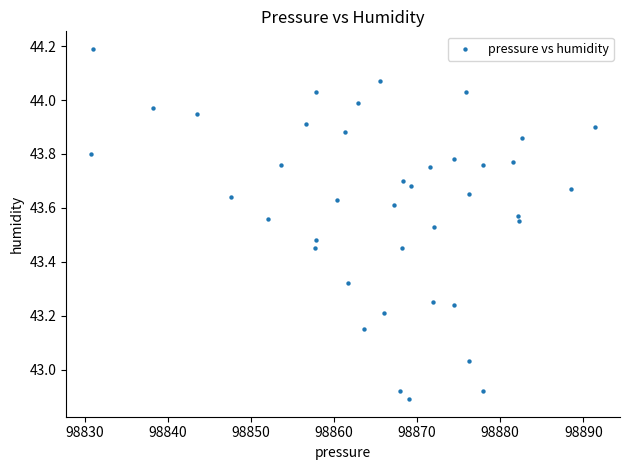

What is the range of Y values (max minus min)?

1.3